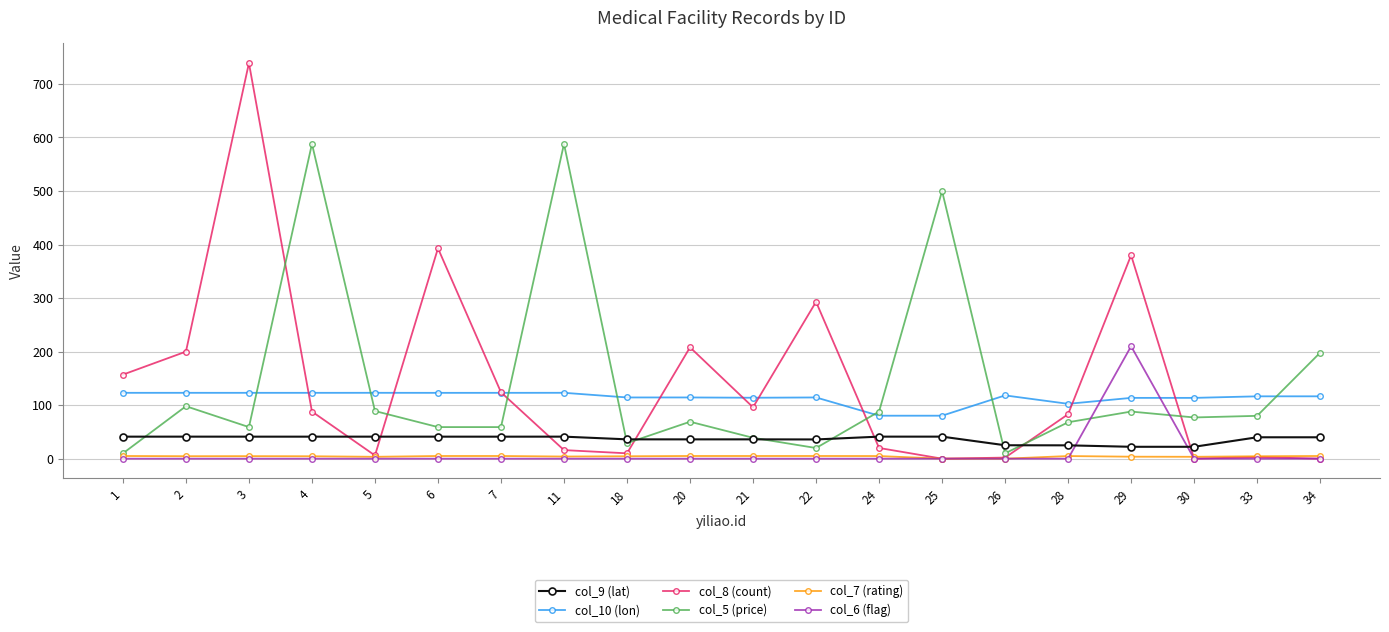

Is the value of col_10 (lon) at 26 greater than the value of col_9 (lat) at 20?

Yes